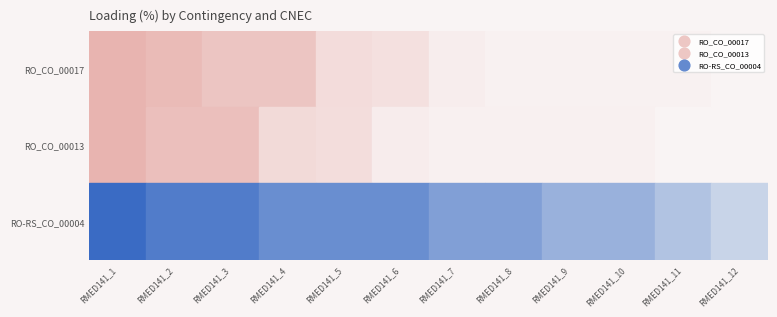

Is it true that RO-RS_CO_00004 equals 109 at 0?

False